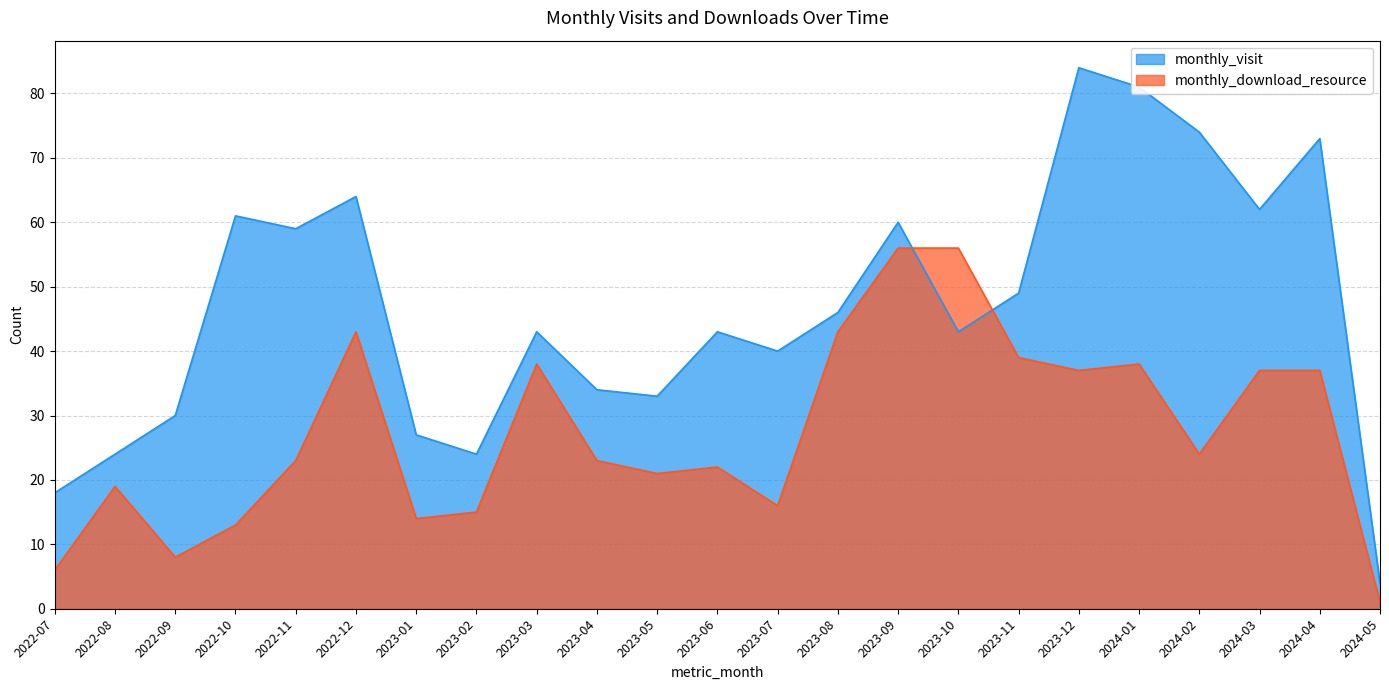

How many intersections are there between monthly_download_resource and monthly_visit?

2